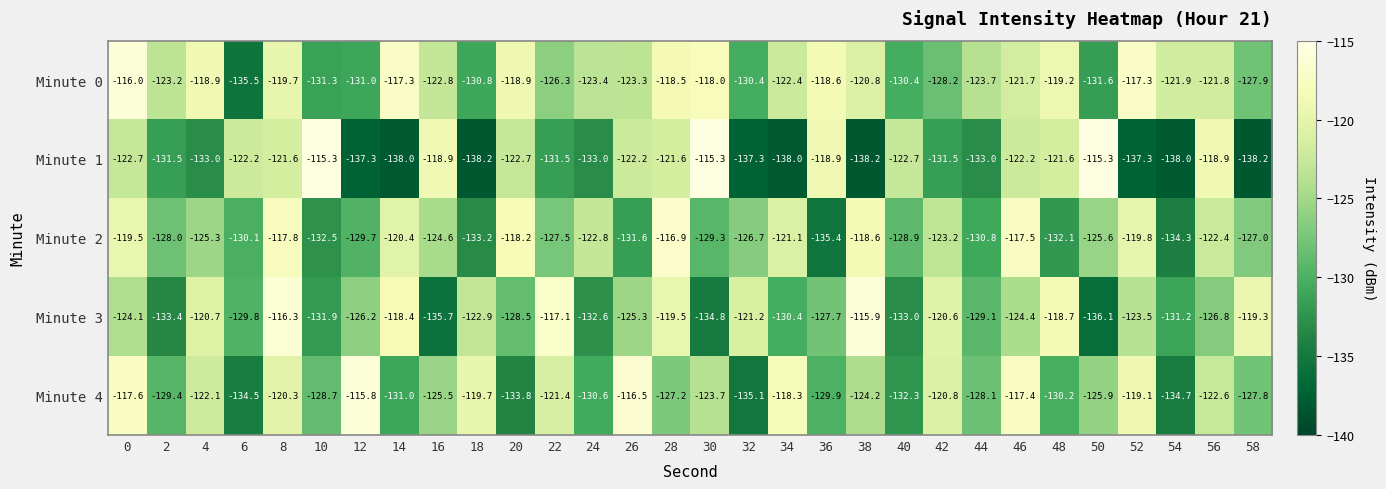

Is it true that Minute 3 equals -209.8 at 28?

False